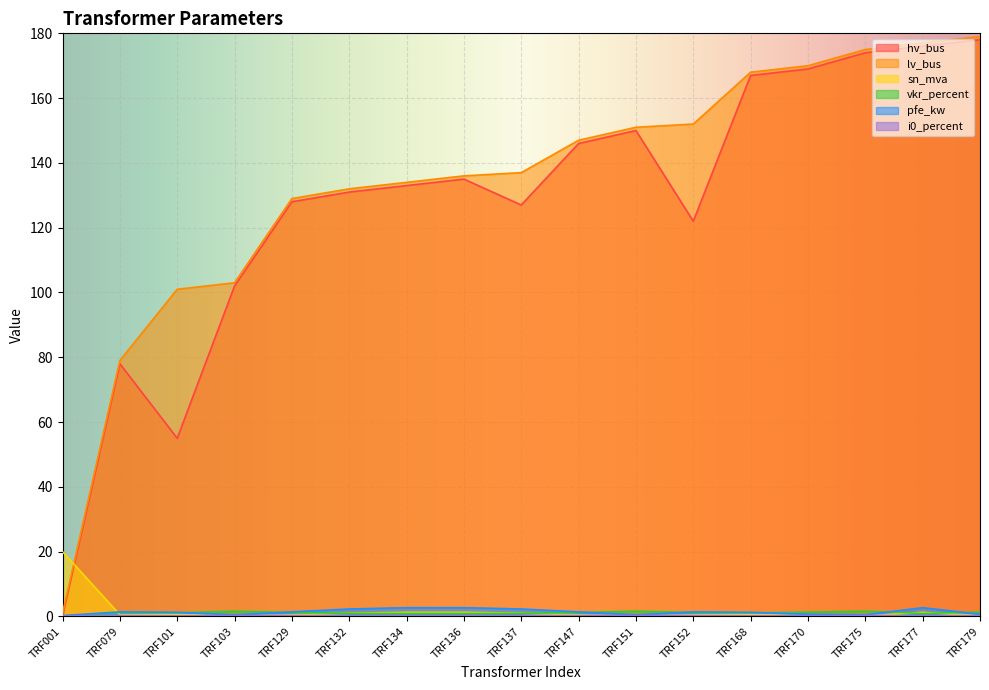

At which label is pfe_kw closest to 1?

TRF101